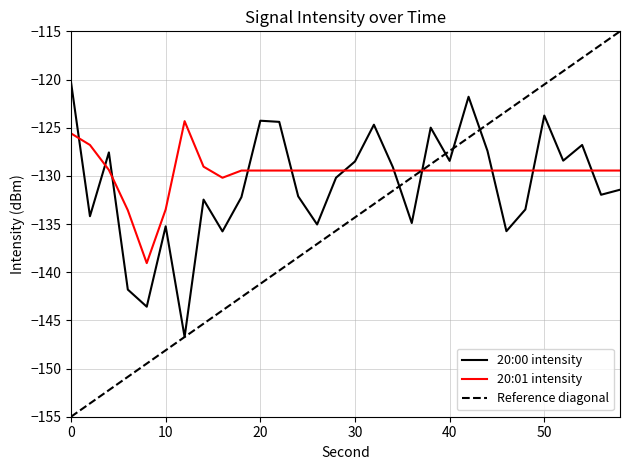

The value of 20:01 intensity at 40 is -129.4. True or false?

True